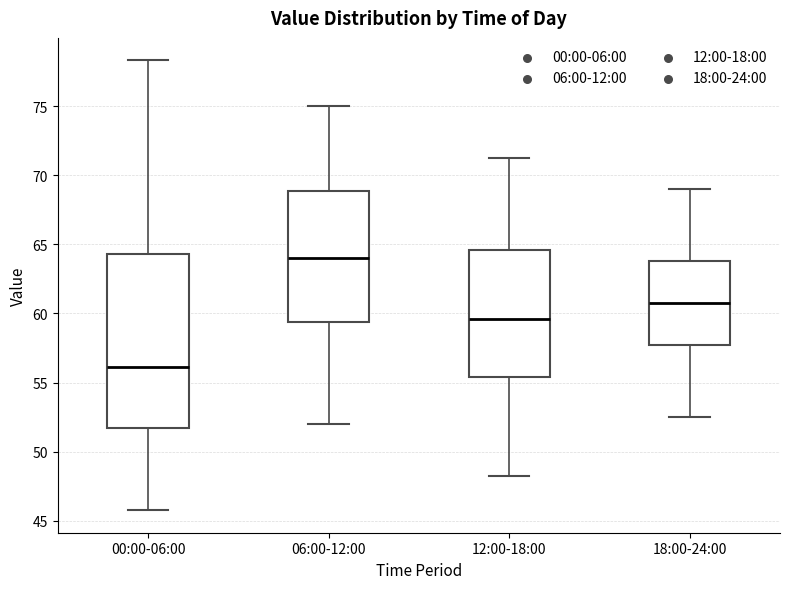

Where does the lower whisker of the box for 18:00-24:00 end on the y-axis? The values are not printed on the chart, so give them approximately, as read against the axis.

52.5